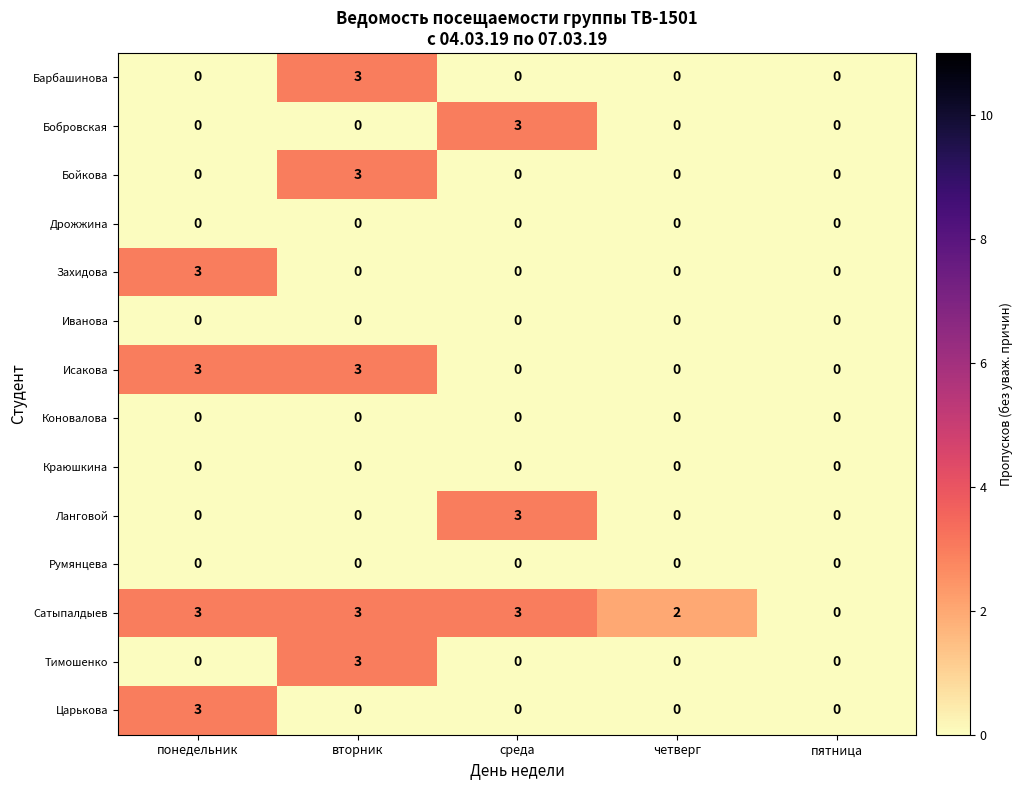

The value of Царькова at среда is 0. True or false?

True